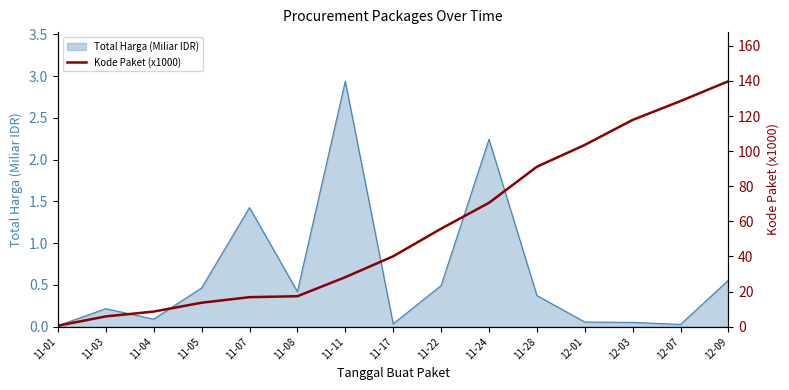

At which label is the value closest to 70?

11-24